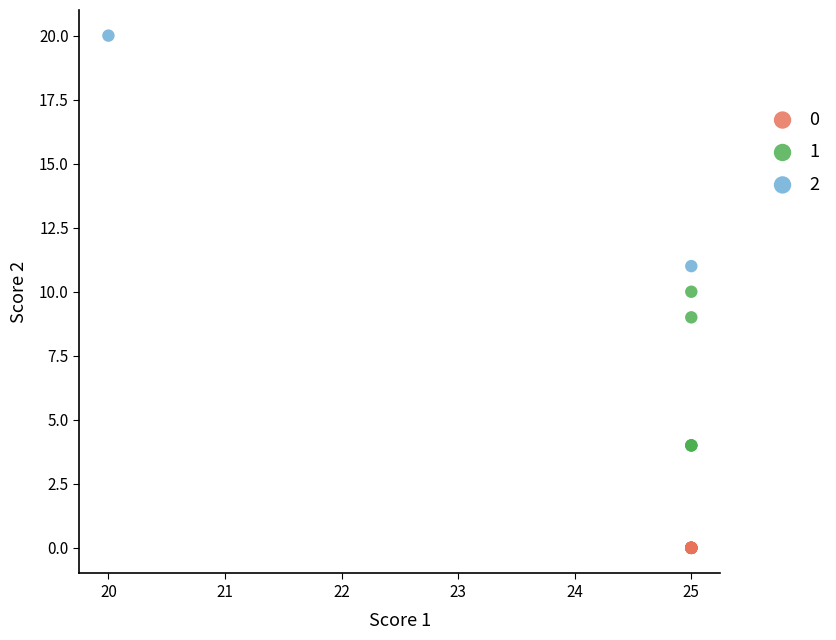

What are all the series names shown in the legend?

0, 1, 2